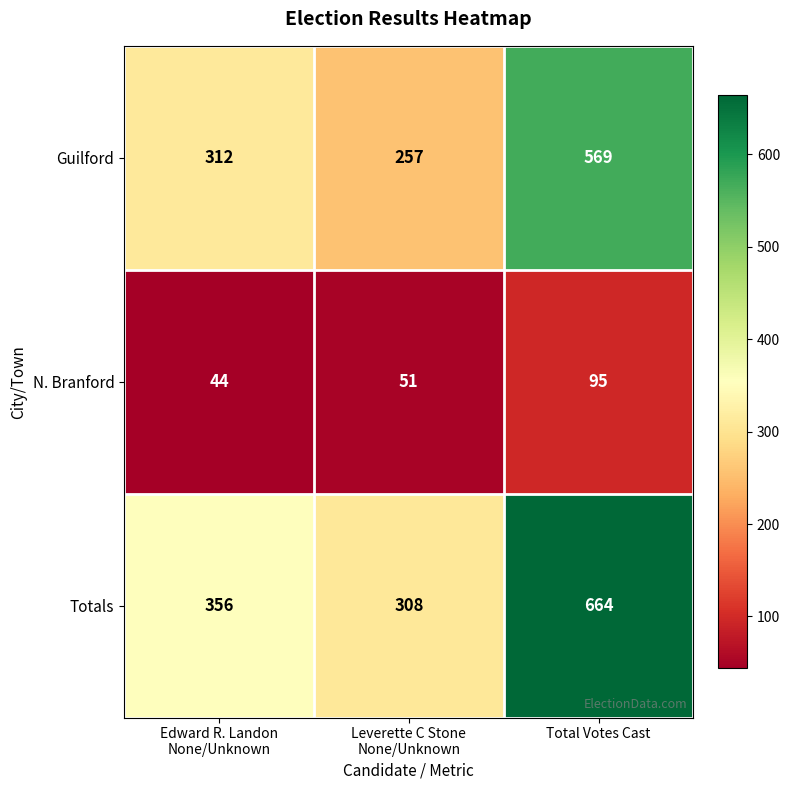

At Edward R. Landon
None/Unknown, list the series in order from smallest to largest.

N. Branford, Guilford, Totals